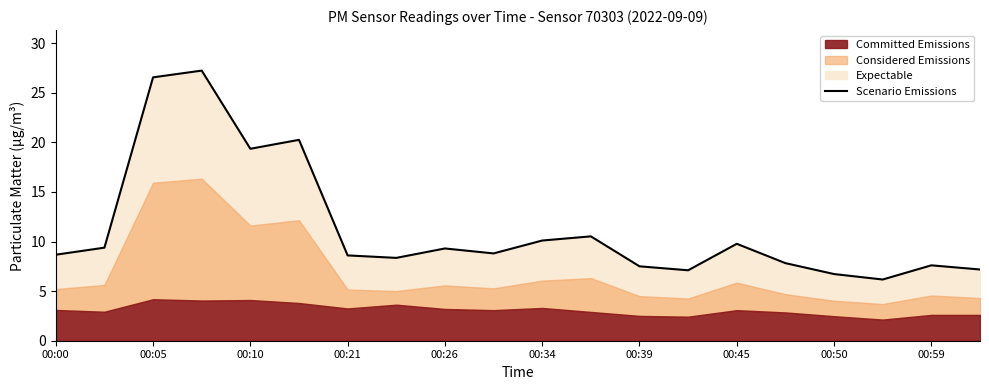

The value of Scenario Emissions at 00:59 is 7.6. True or false?

True